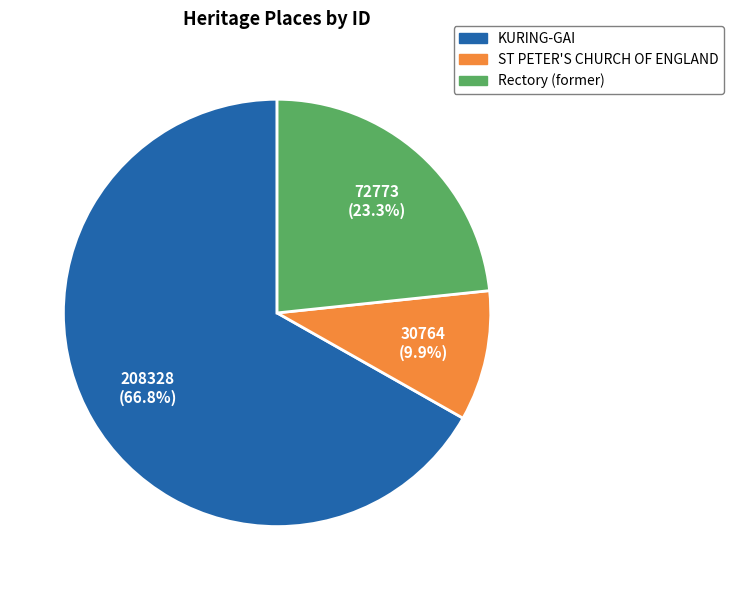

To the nearest percent, what is the combined percentage of Rectory (former) and ST PETER'S CHURCH OF ENGLAND?

33%